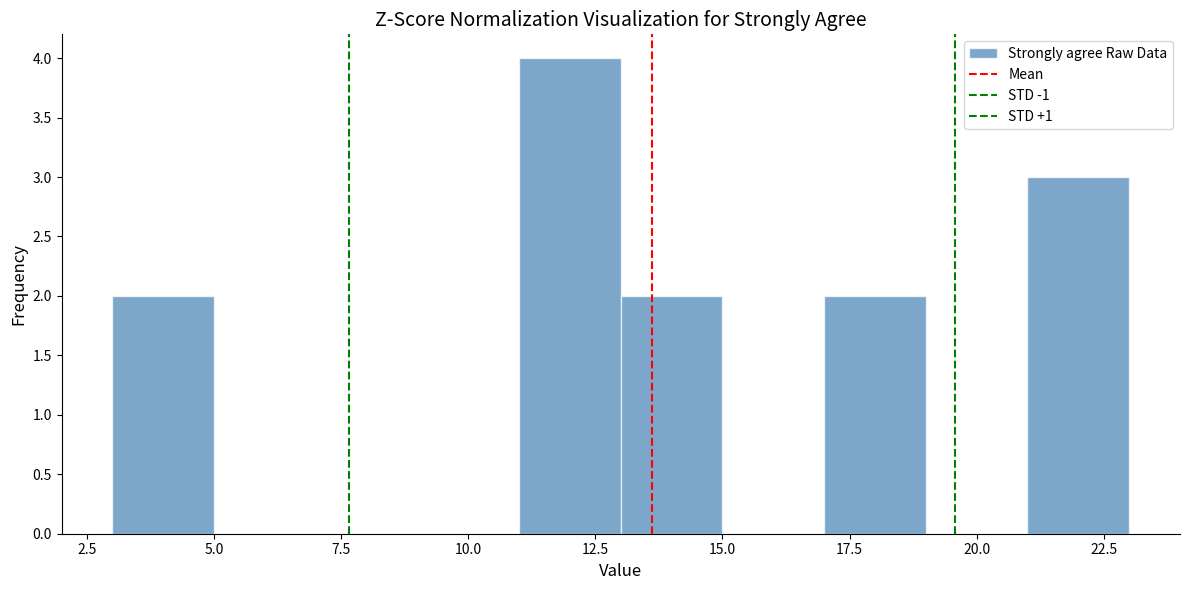

Reading left to right, list every bar in this chart as the range it spans on the x-axis followed by its height. The values are not printed on the chart, so give them approximately, as read against the axis.

3 to 5: 2
5 to 7: 0
7 to 9: 0
9 to 11: 0
11 to 13: 4
13 to 15: 2
15 to 17: 0
17 to 19: 2
19 to 21: 0
21 to 23: 3